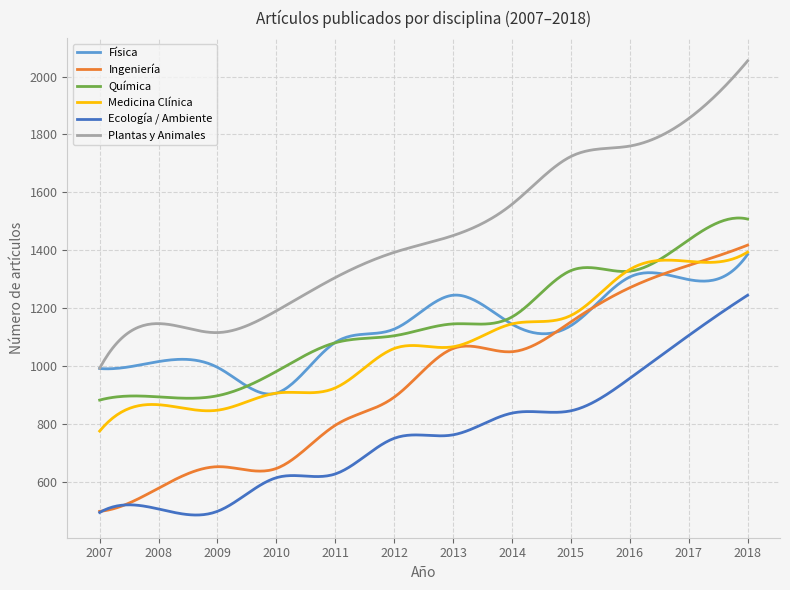

How many lines are shown in the chart?

6